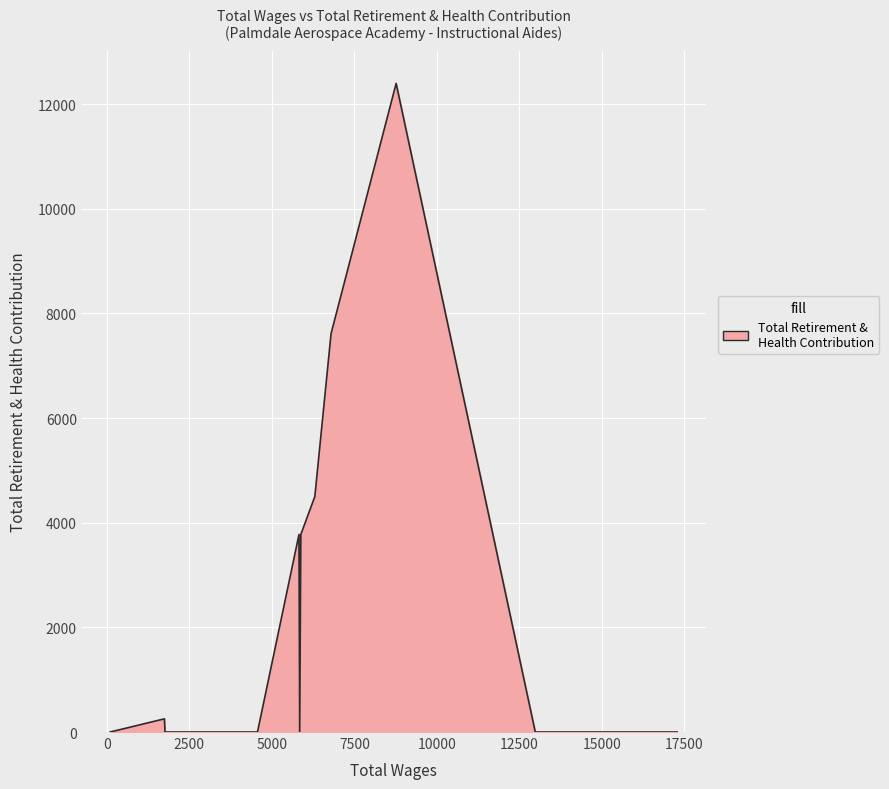

How many lines are shown in the chart?

1